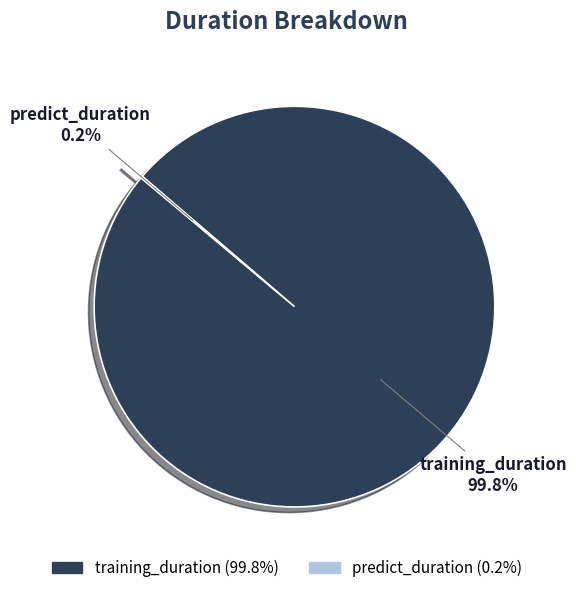

Which category has the biggest portion of the pie?

training_duration